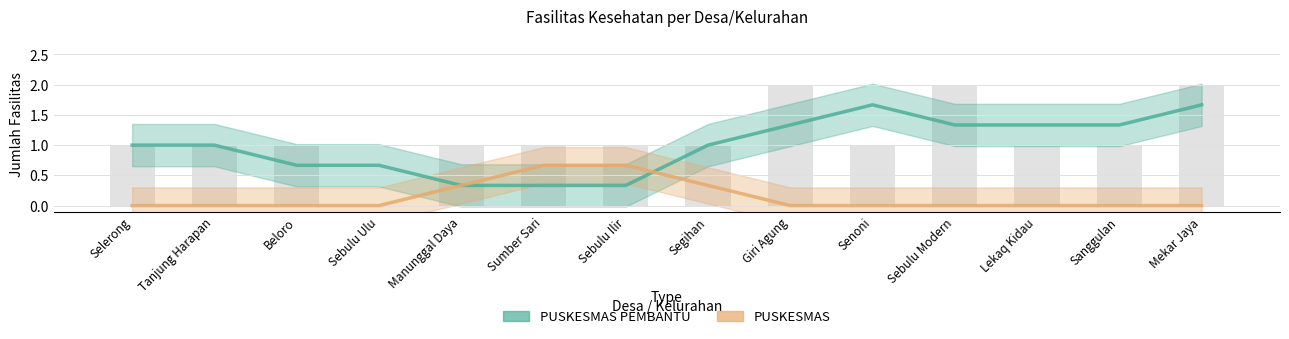

What are all the series names shown in the legend?

PUSKESMAS PEMBANTU, PUSKESMAS